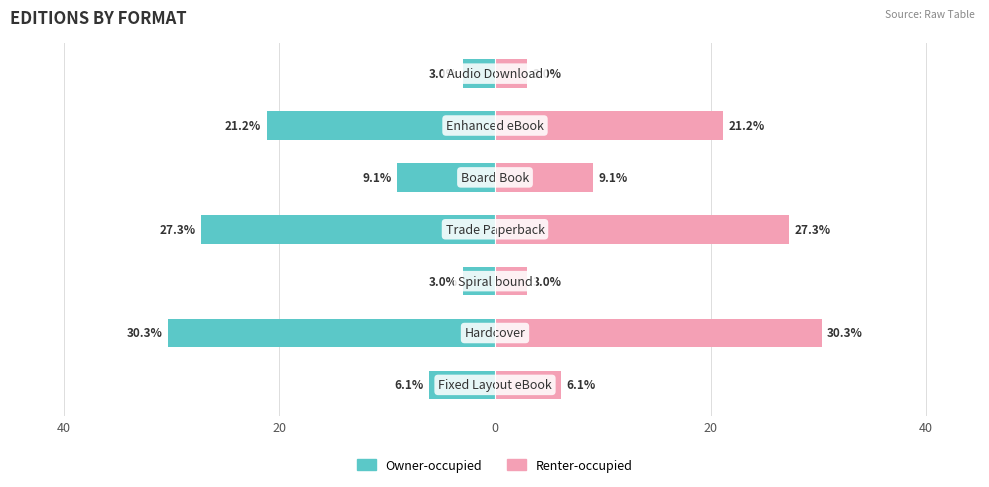

What is the difference between the maximum and minimum values in the Renter-occupied series?

27.3